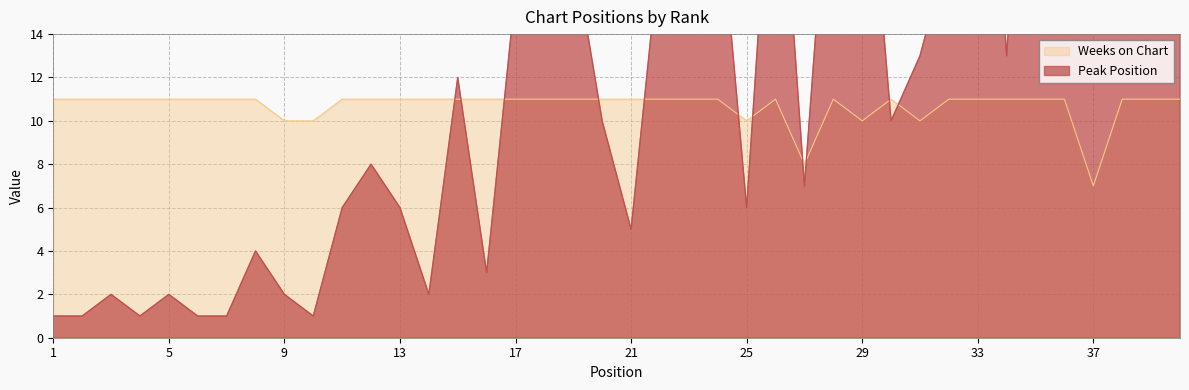

True or false: Peak Position has more than 2 interior local peaks.

True